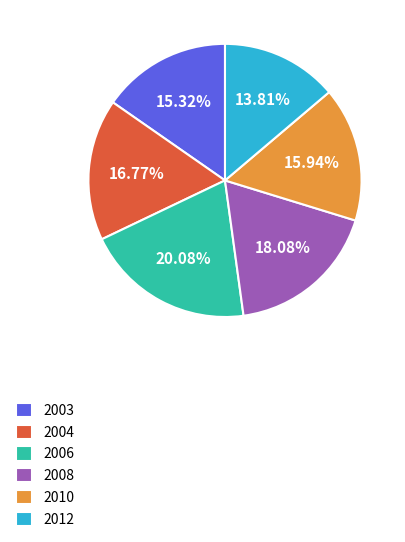

Approximately how many times larger is the value at 2006 compared to 2003?

1.3